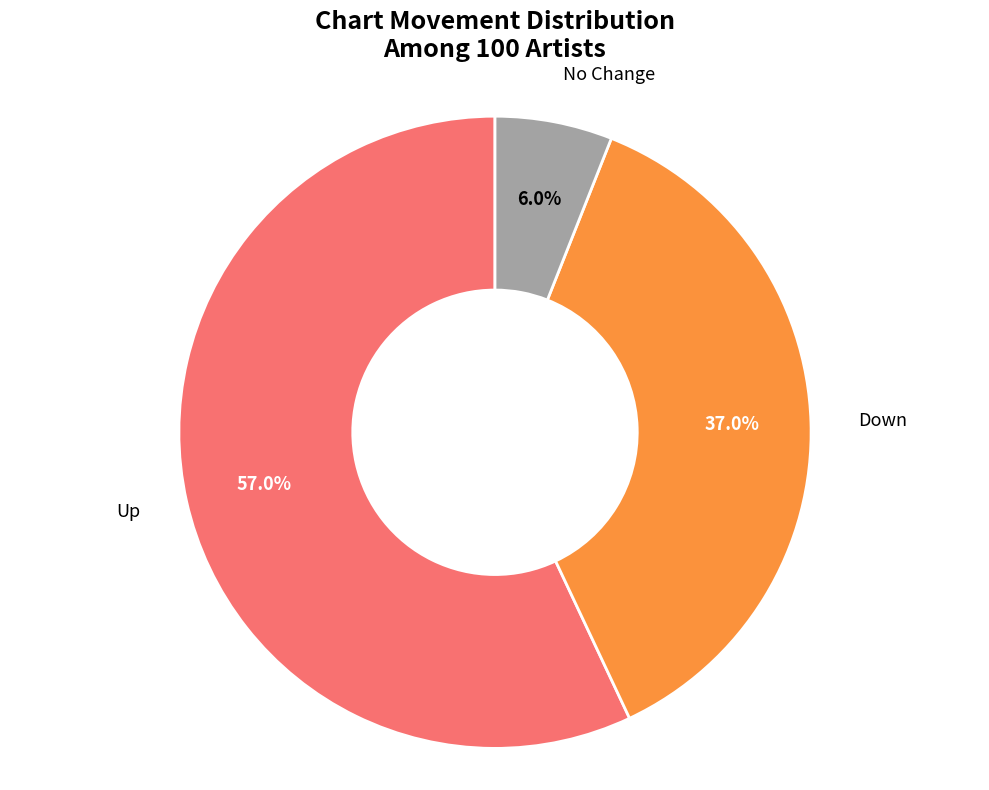

What is the majority slice?

Up